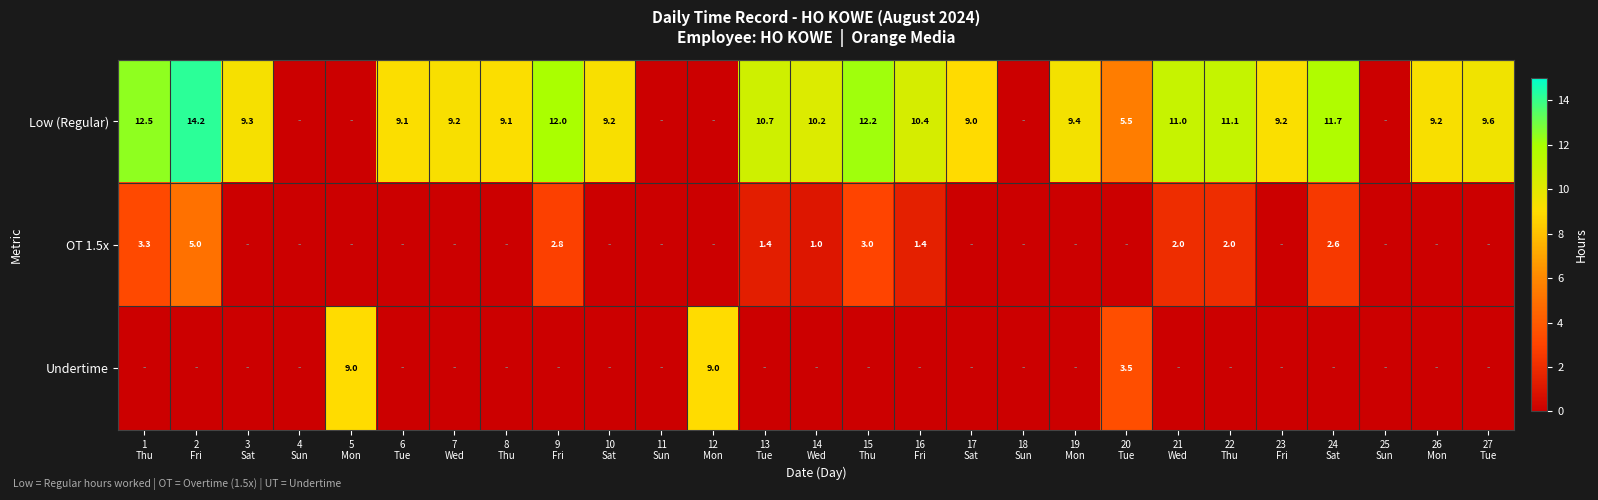

What is the maximum value shown in the chart?

14.2